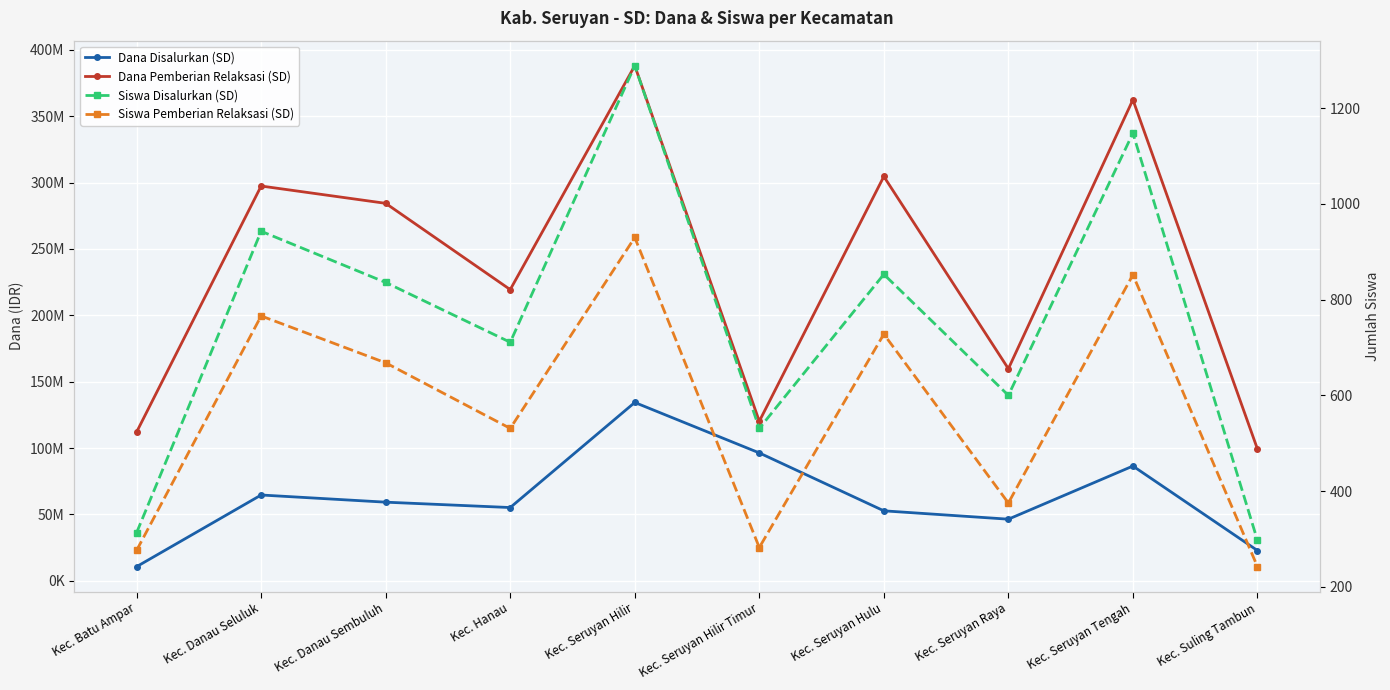

True or false: Siswa Pemberian Relaksasi (SD) has more than 2 interior local peaks.

True